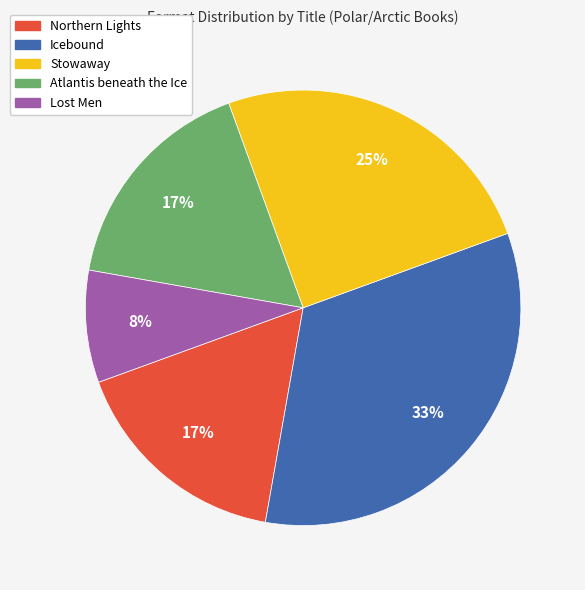

Combined, do Stowaway and Northern Lights account for over 50%?

No